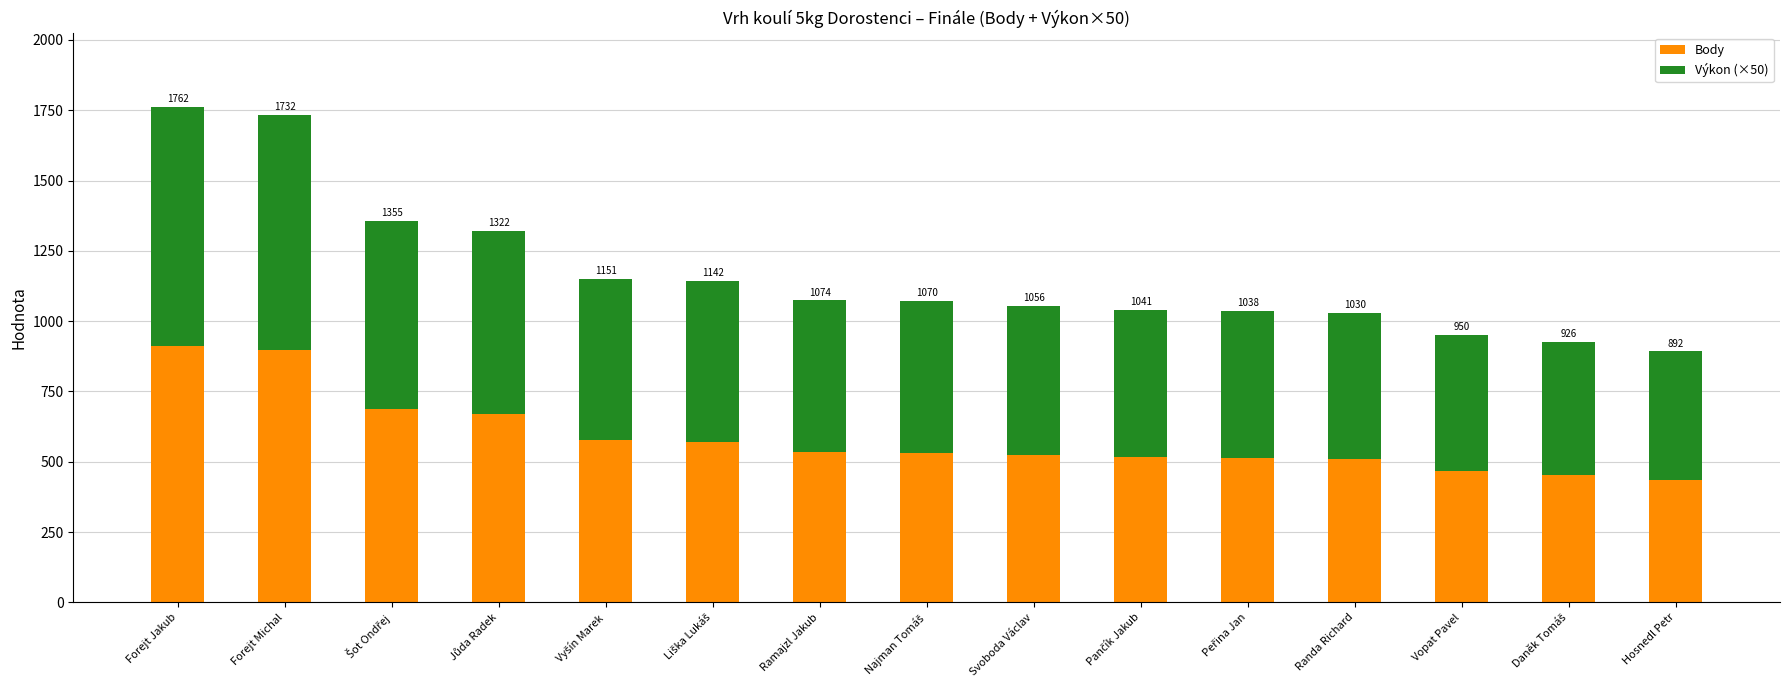

What is the label of the 5th bar from the left?

Vyšín Marek